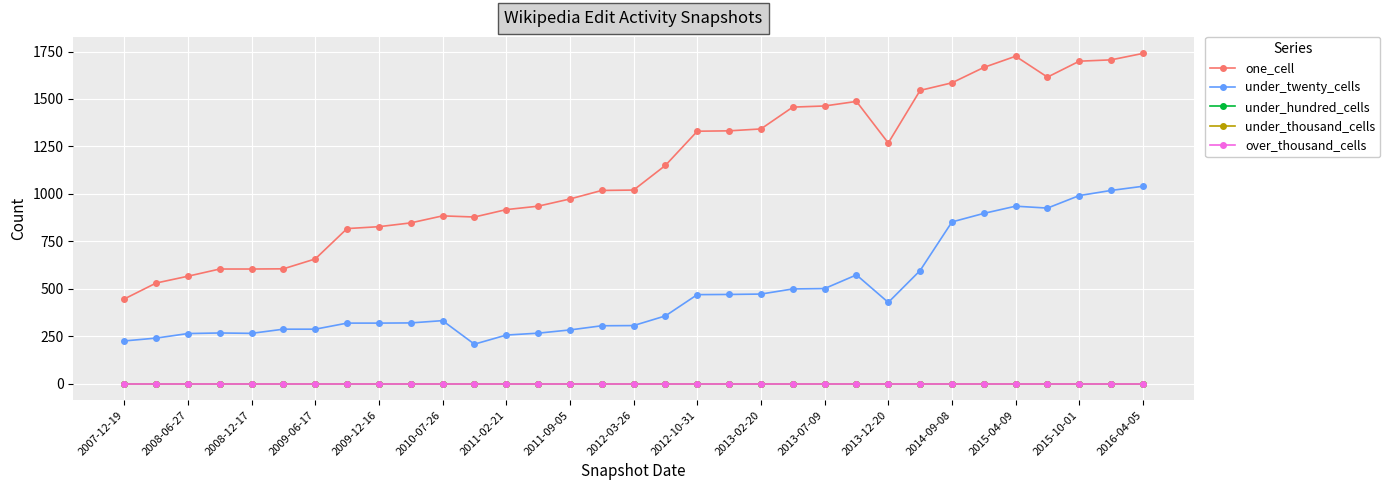

Reading left to right, transcribe all the data shown in this chart.

one_cell: 446	530	566	604	604	605	657	817	827	847	884	878	917	935	973	1018	1020	1150	1330	1332	1342	1457	1463	1487	1268	1545	1585	1666	1725	1615	1699	1706	1740
under_twenty_cells: 225	240	264	267	265	287	287	319	319	320	332	208	256	266	283	305	306	357	469	470	472	499	501	573	428	596	852	897	935	925	991	1018	1040
under_hundred_cells: 0	0	0	0	0	0	0	0	0	0	0	0	0	0	0	0	0	0	0	0	0	0	0	0	0	0	0	0	0	0	0	0	0
under_thousand_cells: 0	0	0	0	0	0	0	0	0	0	0	0	0	0	0	0	0	0	0	0	0	0	0	0	0	0	0	0	0	0	0	0	0
over_thousand_cells: 0	0	0	0	0	0	0	0	0	0	0	0	0	0	0	0	0	0	0	0	0	0	0	0	0	0	0	0	0	0	0	0	0